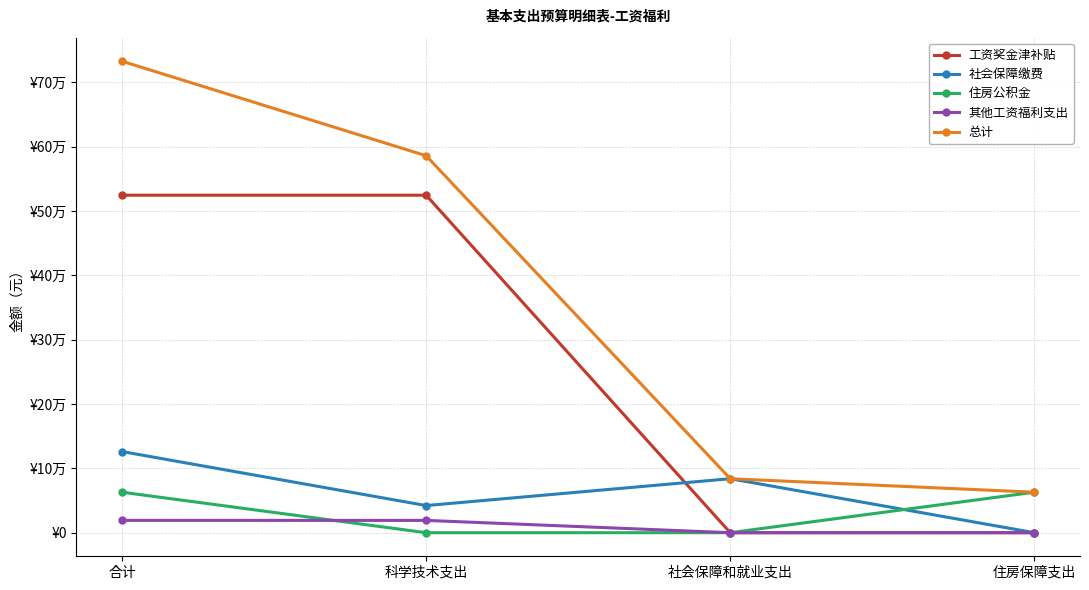

At which category is the sum across all series the highest?

合计